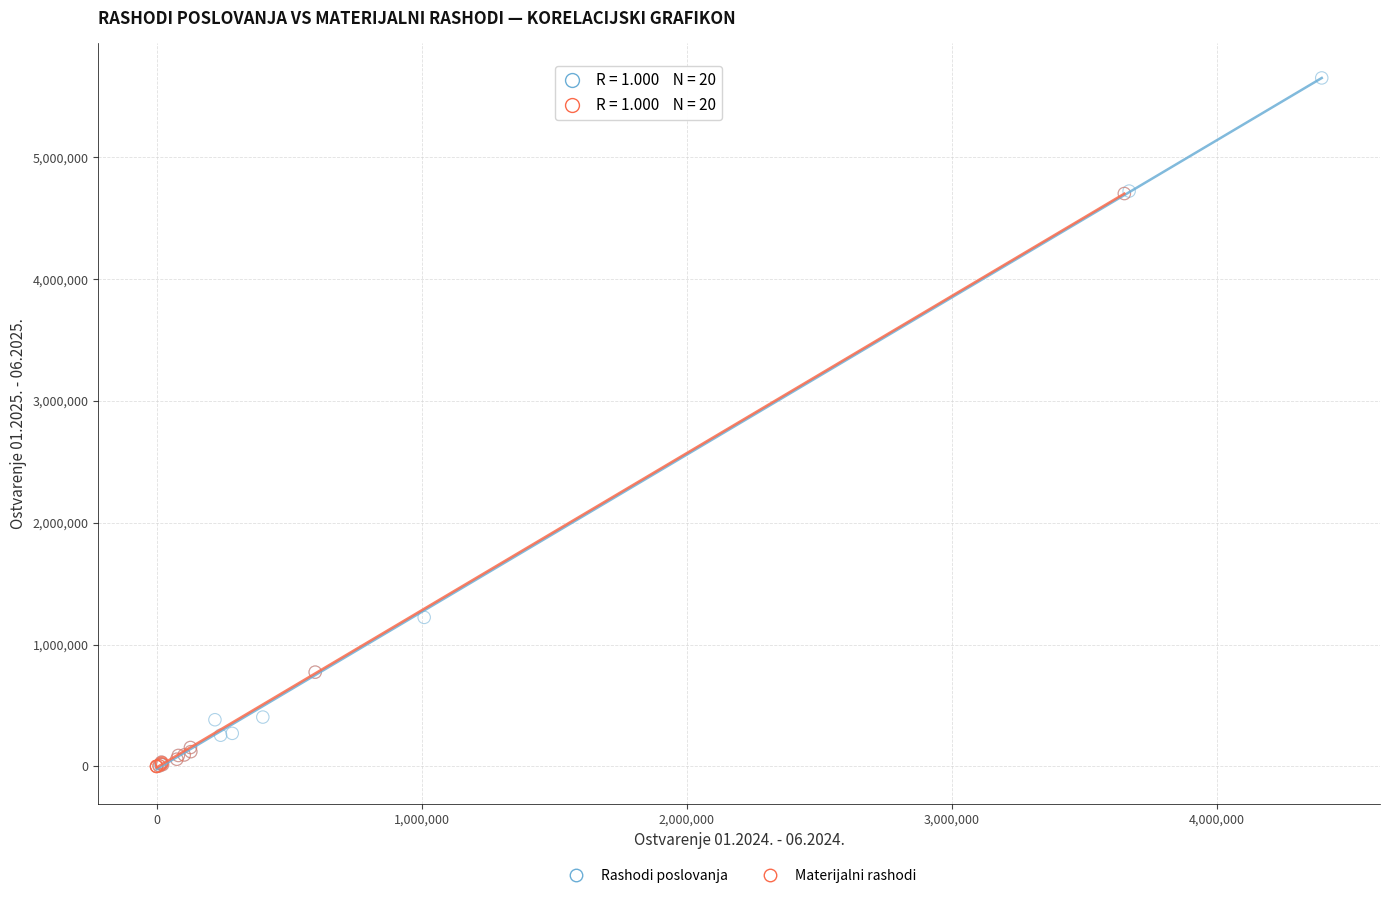

Which series has the widest spread of Y values?

Rashodi poslovanja